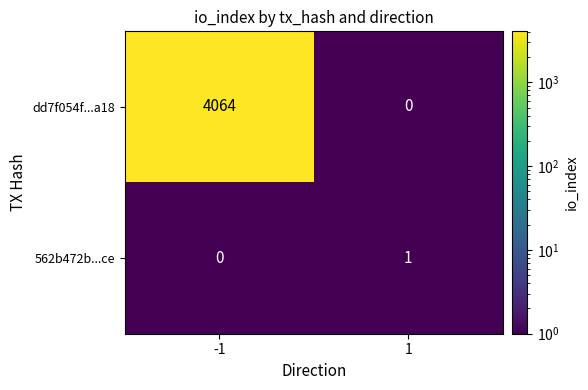

Which series changed the most between -1 and 1?

dd7f054f...a18